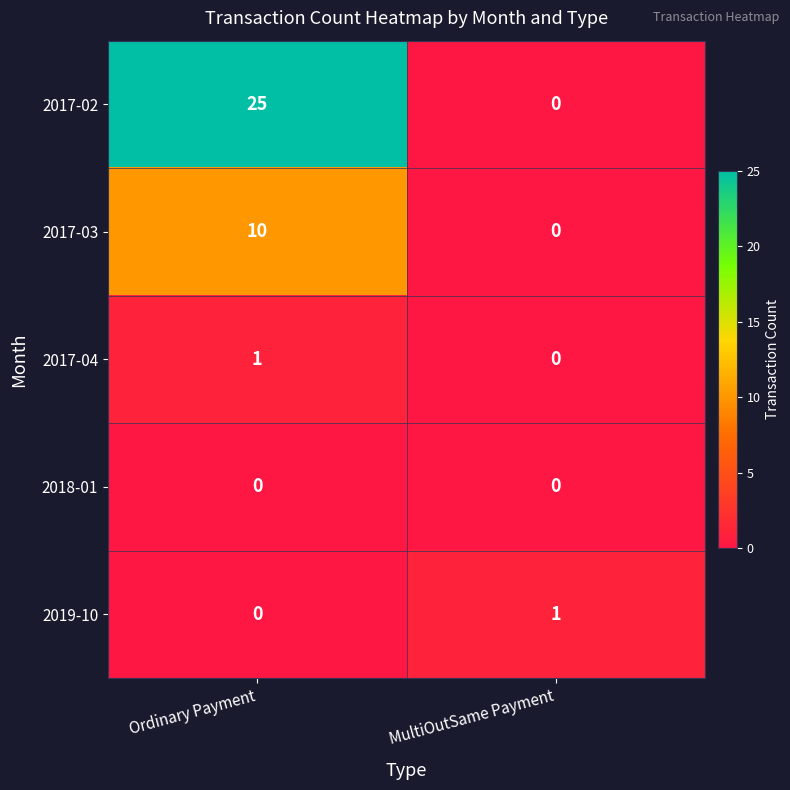

Reading right to left, list all the values displayed in this chart.

2017-02: MultiOutSame Payment=0	Ordinary Payment=25
2017-03: MultiOutSame Payment=0	Ordinary Payment=10
2017-04: MultiOutSame Payment=0	Ordinary Payment=1
2018-01: MultiOutSame Payment=0	Ordinary Payment=0
2019-10: MultiOutSame Payment=1	Ordinary Payment=0